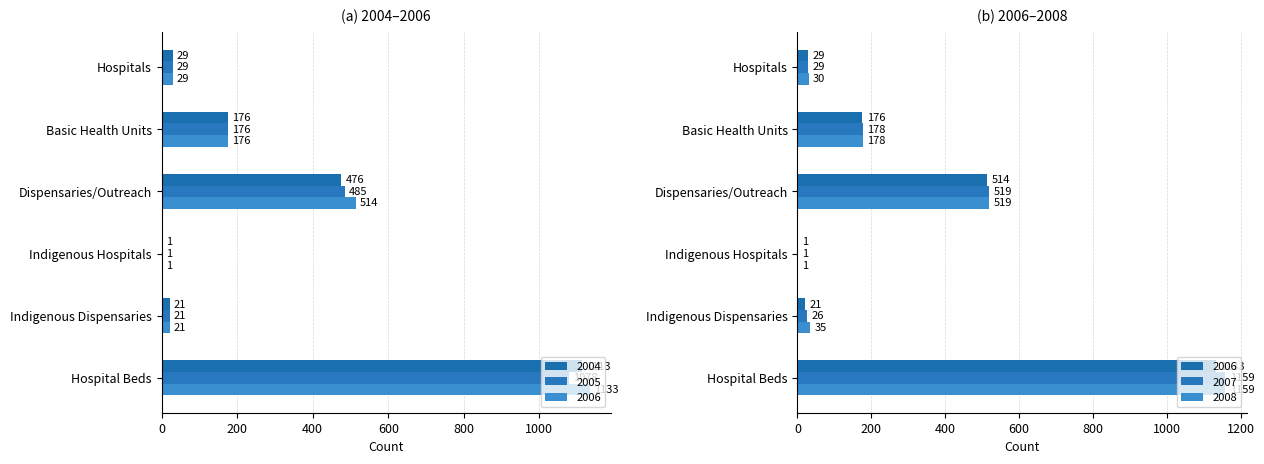

What is the value of the 2005 bar at the 3rd from the left?

485